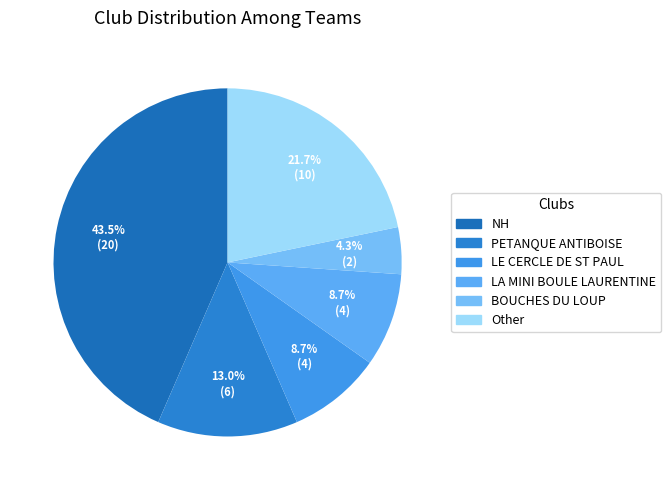

To the nearest percent, what is the average slice percentage?

17%